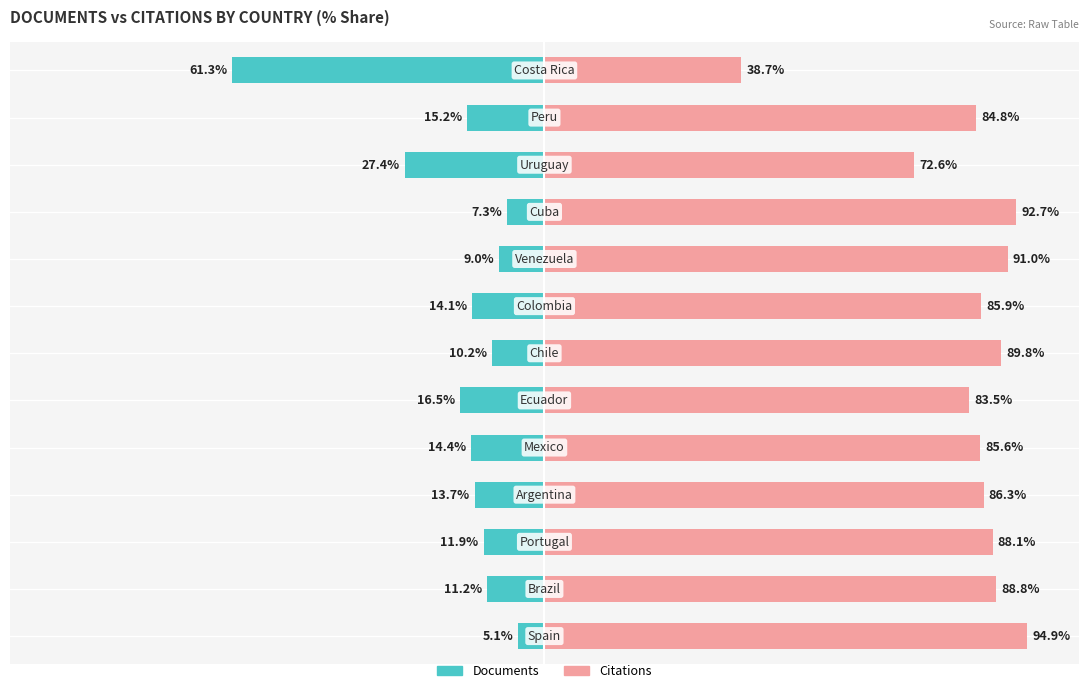

How many categories are shown in the chart?

13